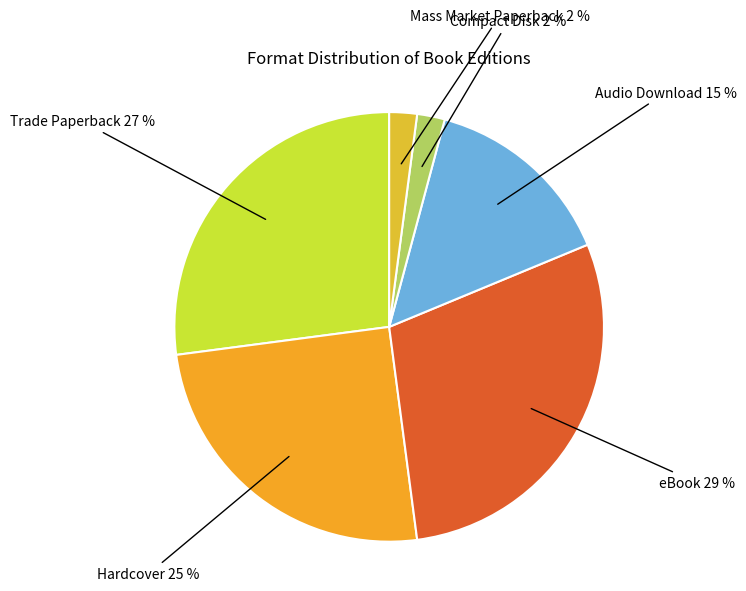

Which slice is the largest?

eBook